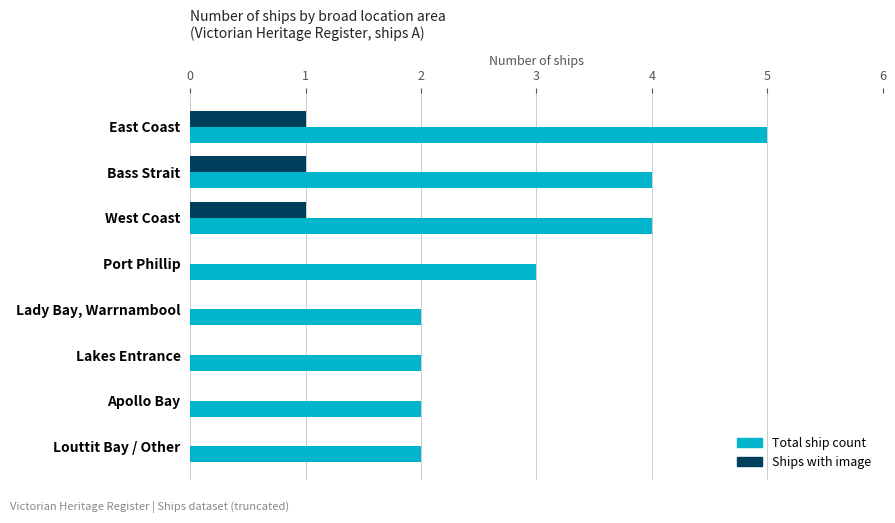

What is the greatest value displayed?

5